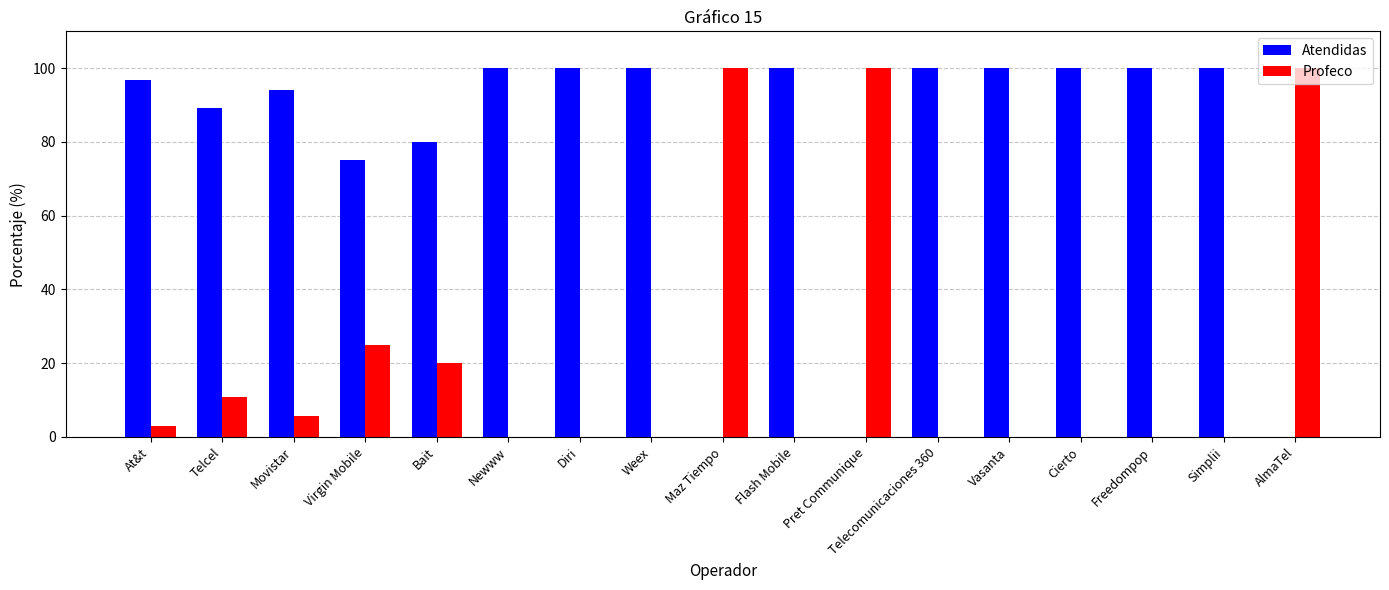

How many groups of bars are there?

17